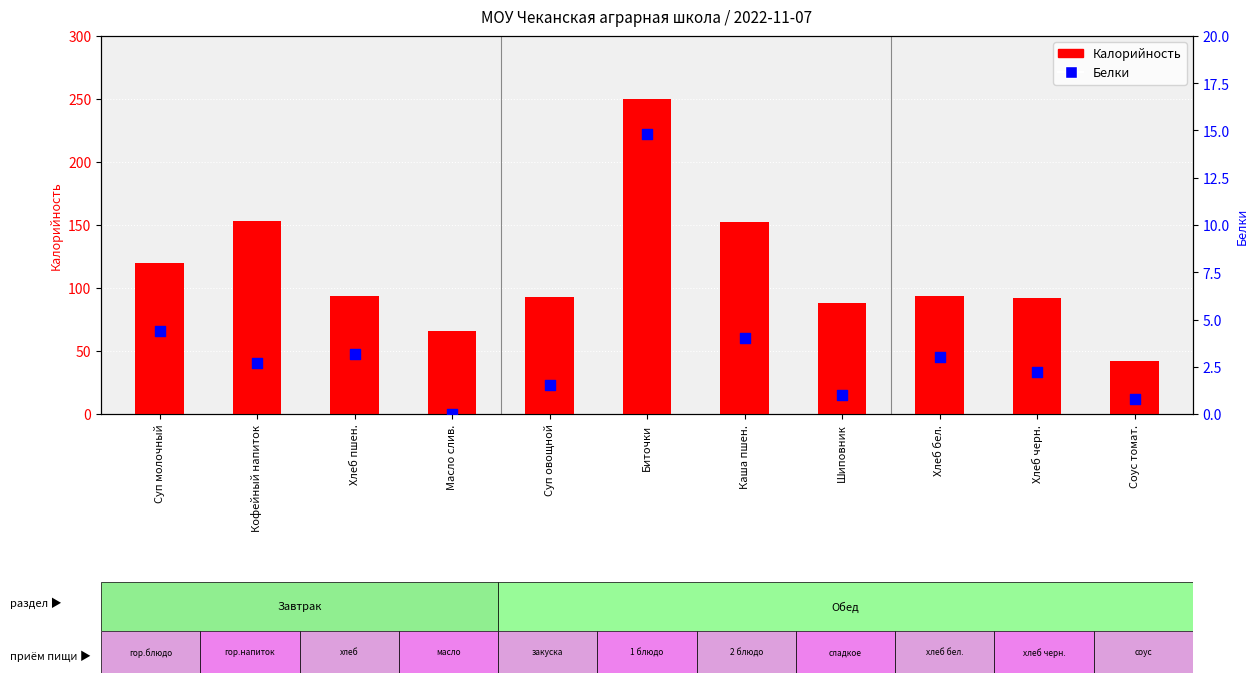

What is the total value across all series at Биточки?

264.8